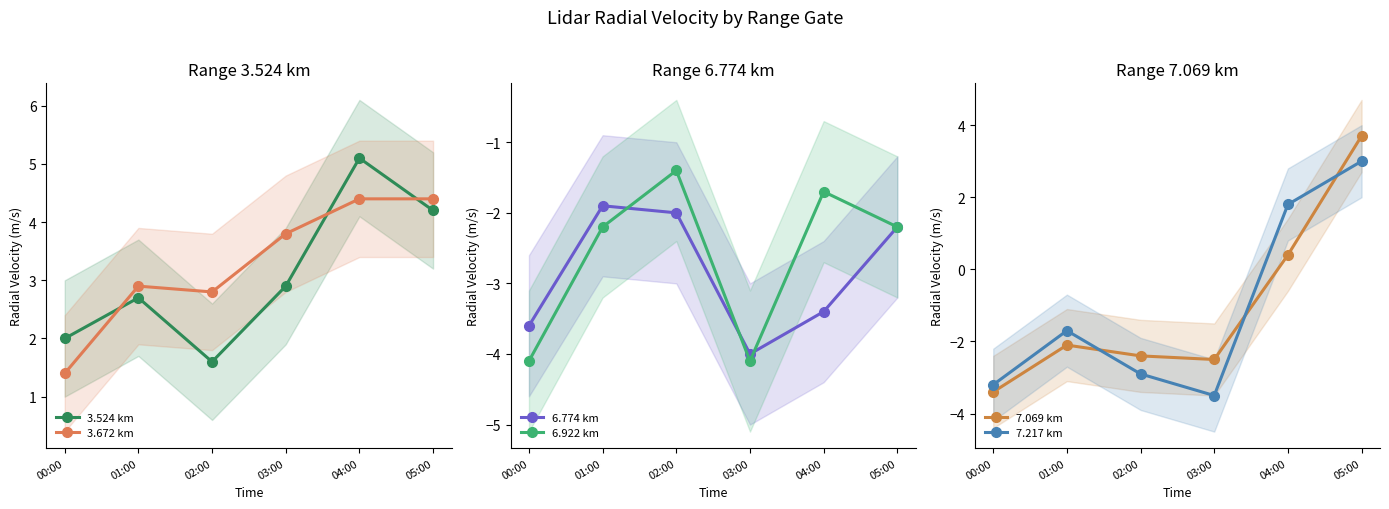

What is the sum of all 7.069 km values?

-6.3